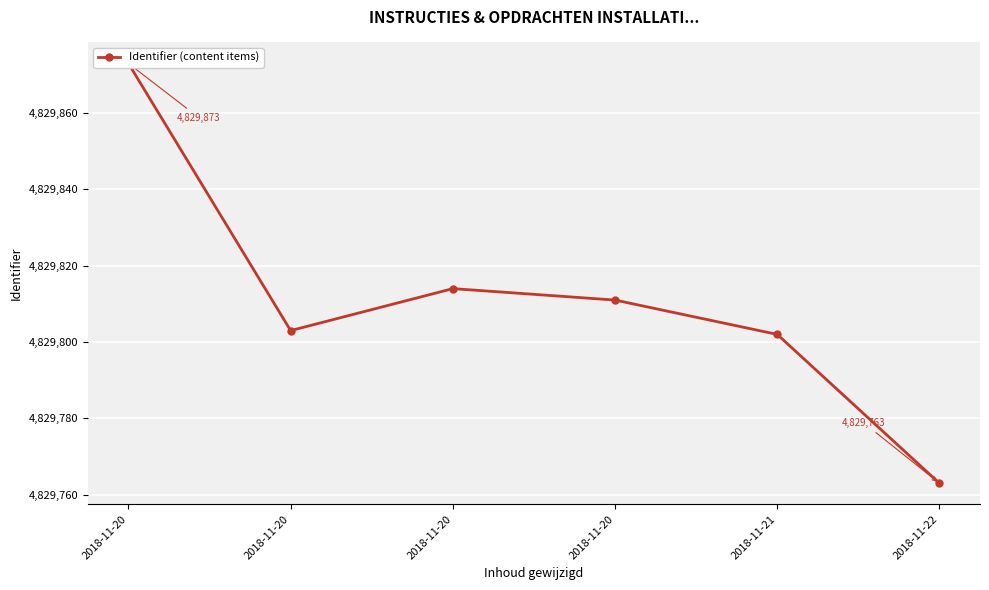

The chart shows a value of 1213962 at 2018-11-20. True or false?

False